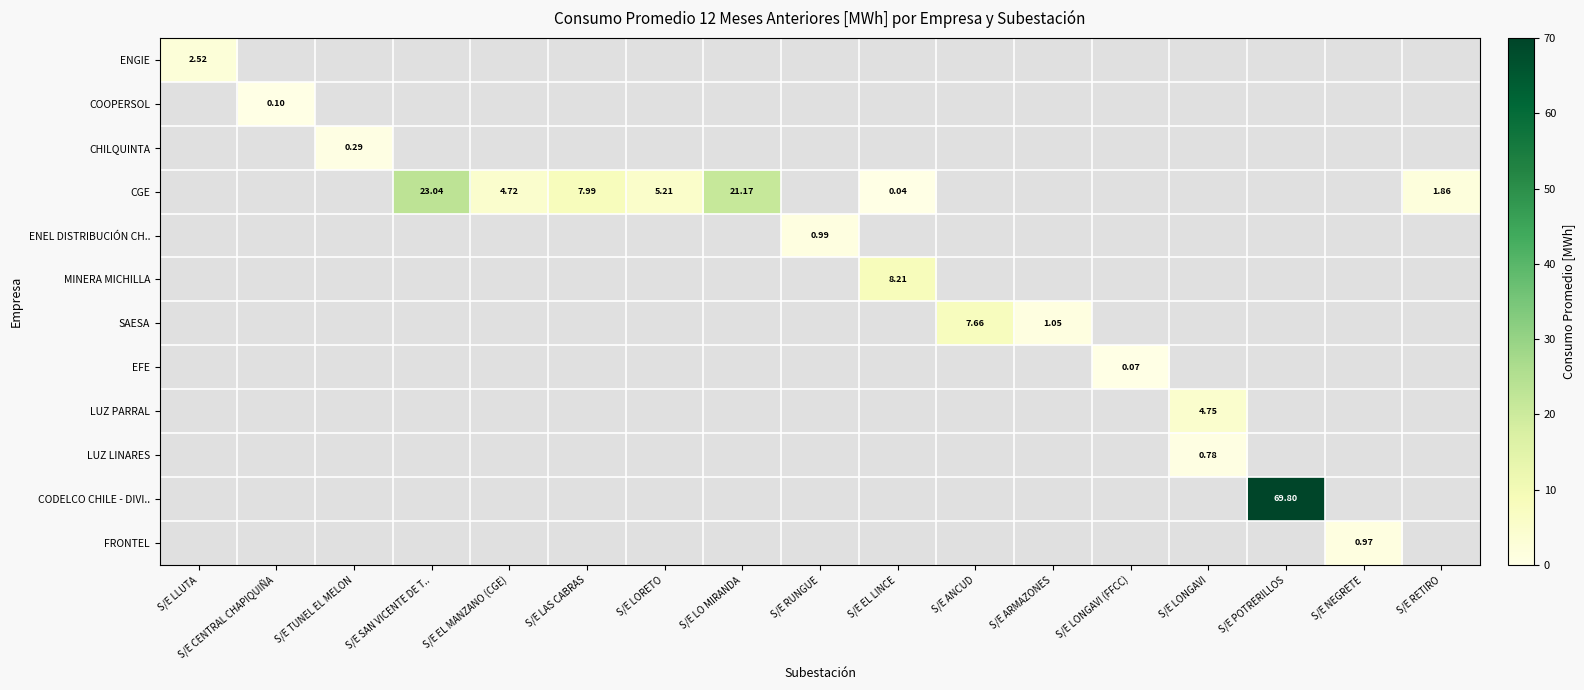

Rank the categories by FRONTEL value from lowest to highest.

S/E LLUTA, S/E CENTRAL CHAPIQUIÑA, S/E TUNEL EL MELON, S/E SAN VICENTE DE T.., S/E EL MANZANO (CGE), S/E LAS CABRAS, S/E LORETO, S/E LO MIRANDA, S/E RUNGUE, S/E EL LINCE, S/E ANCUD, S/E ARMAZONES, S/E LONGAVI (FFCC), S/E LONGAVI, S/E POTRERILLOS, S/E NEGRETE, S/E RETIRO